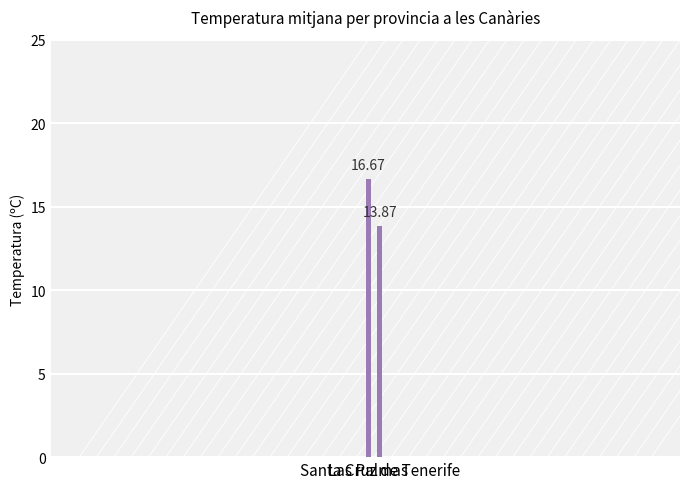

Is it true that the value at Las Palmas is 16.7?

True